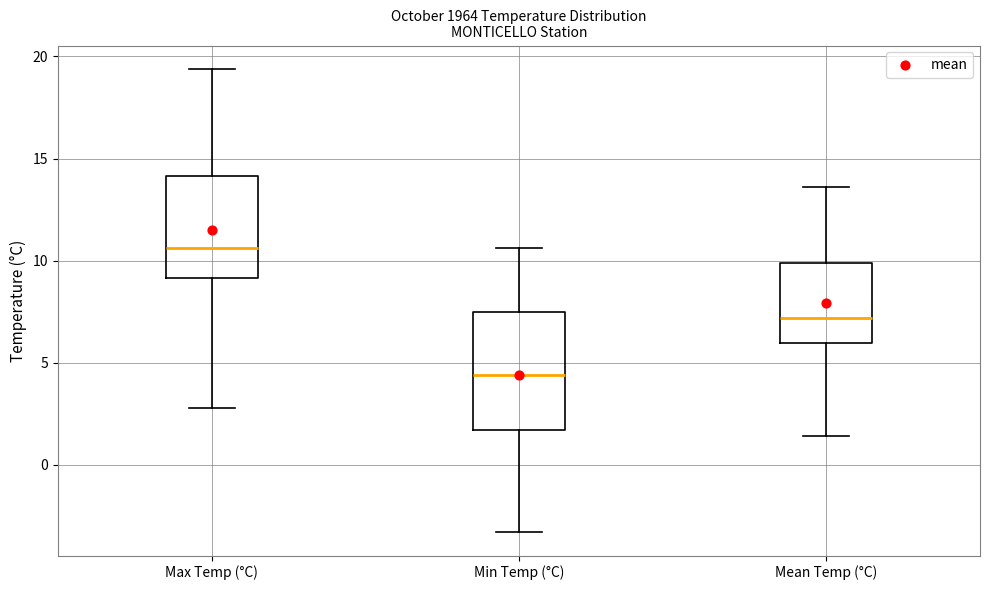

Which box is the tallest, from its lower edge to its upper edge?

Min Temp (°C)